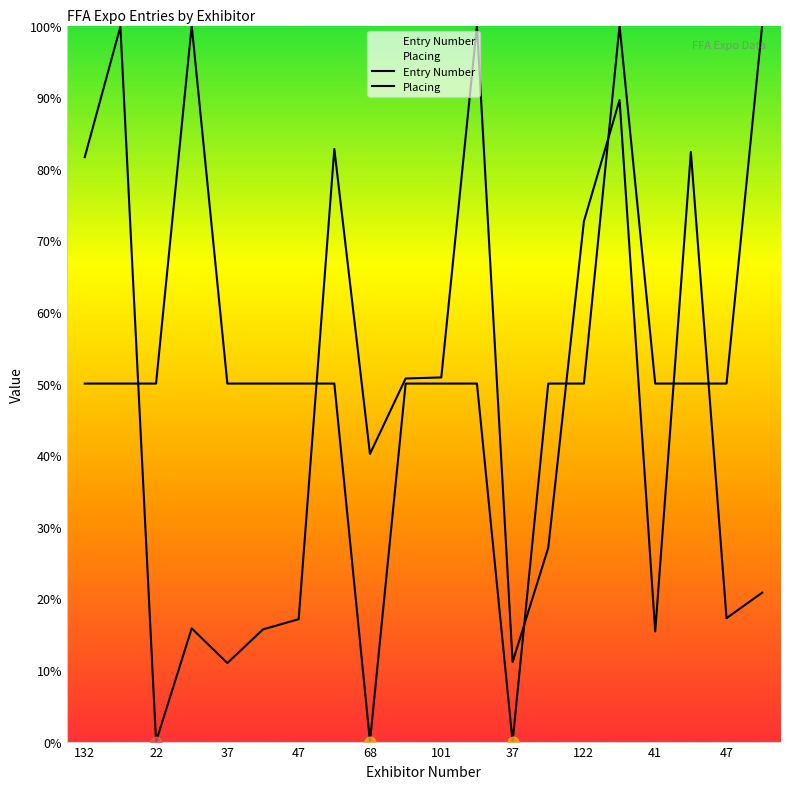

At how many categories does at least one series exceed 26?

19